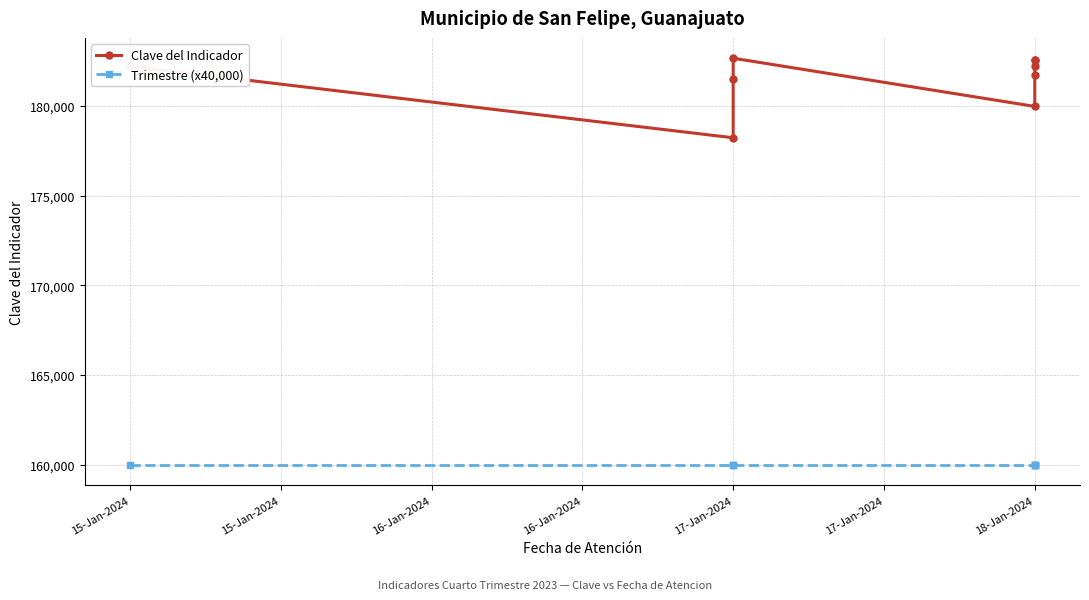

What is the greatest value displayed?

182653